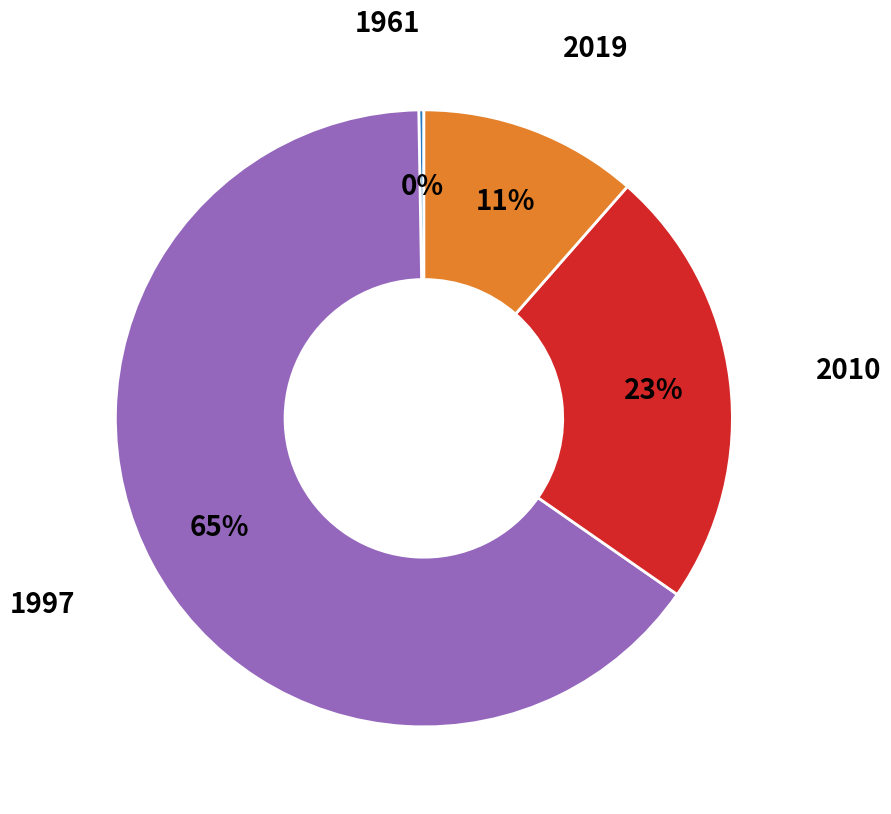

What is the majority slice?

1997